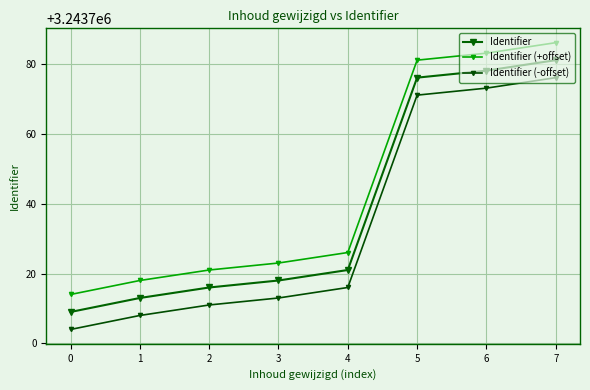

Count the number of categories in the chart.

8